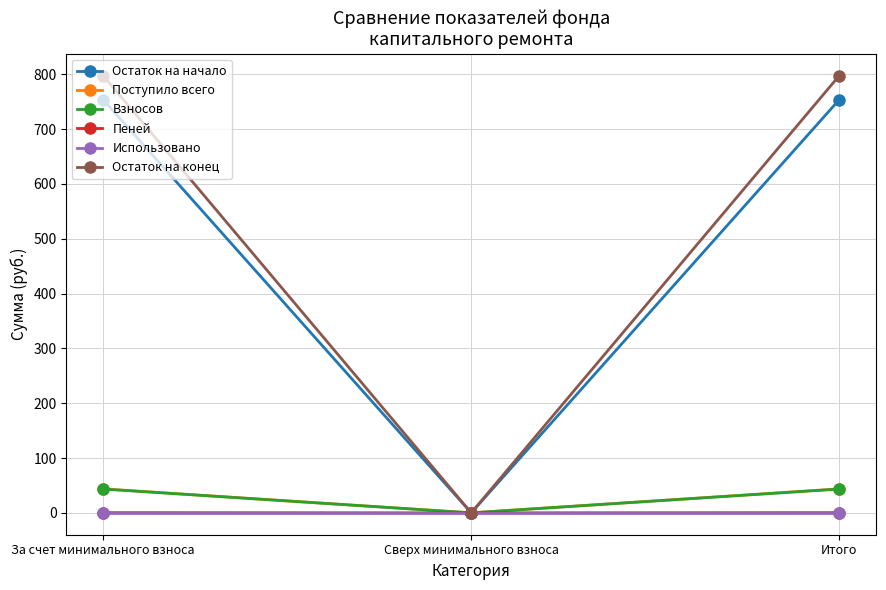

What is the value of the Взносов point at the 3rd from the left?

43.4